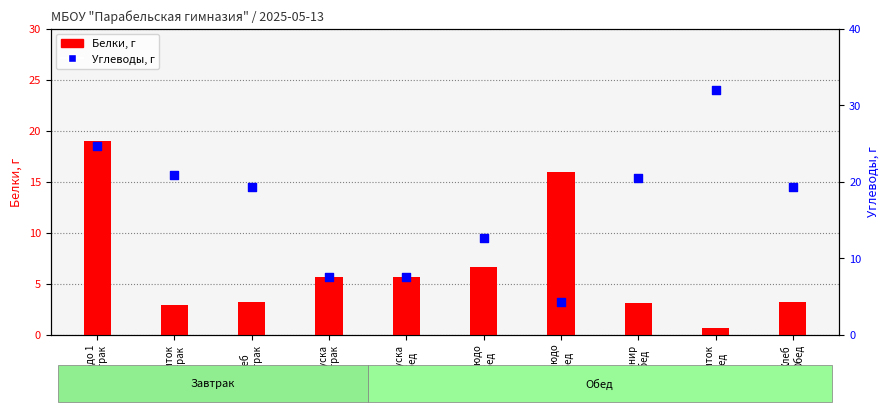

Which series has the largest Y range (max minus min)?

Углеводы